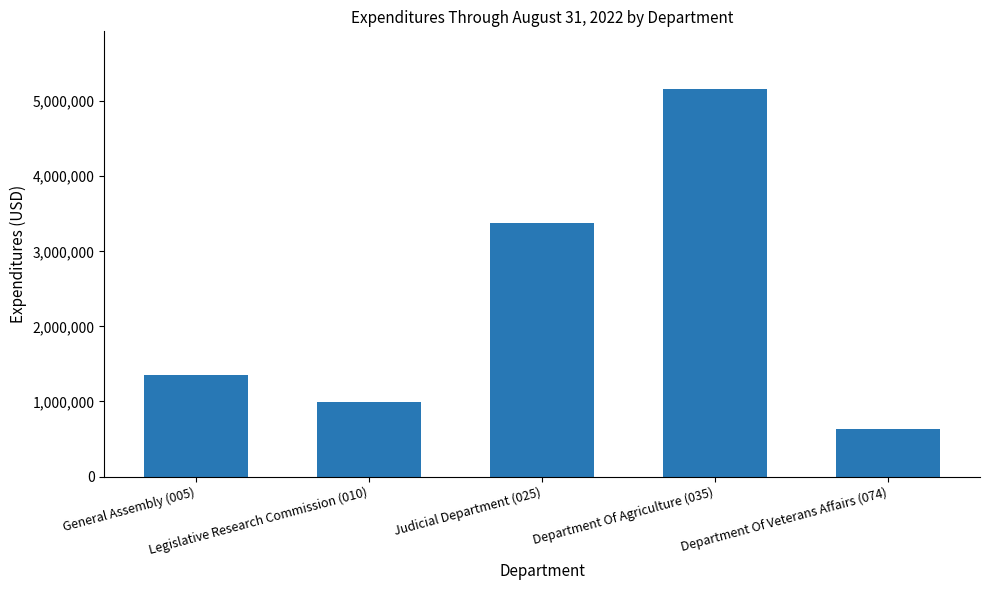

Which has a higher value, Department Of Veterans Affairs (074) or Legislative Research Commission (010)?

Legislative Research Commission (010)